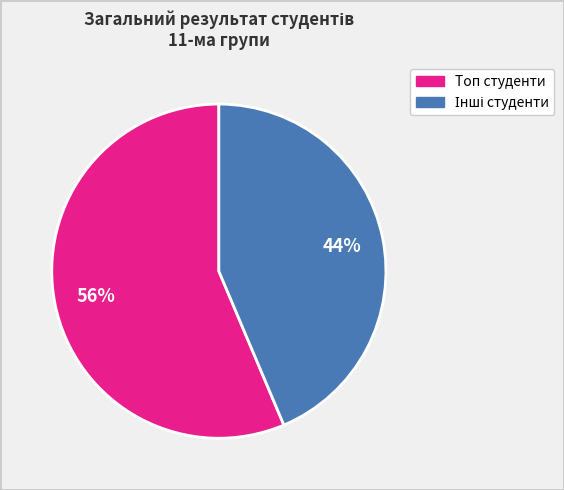

To the nearest percent, what is the average slice percentage?

50%